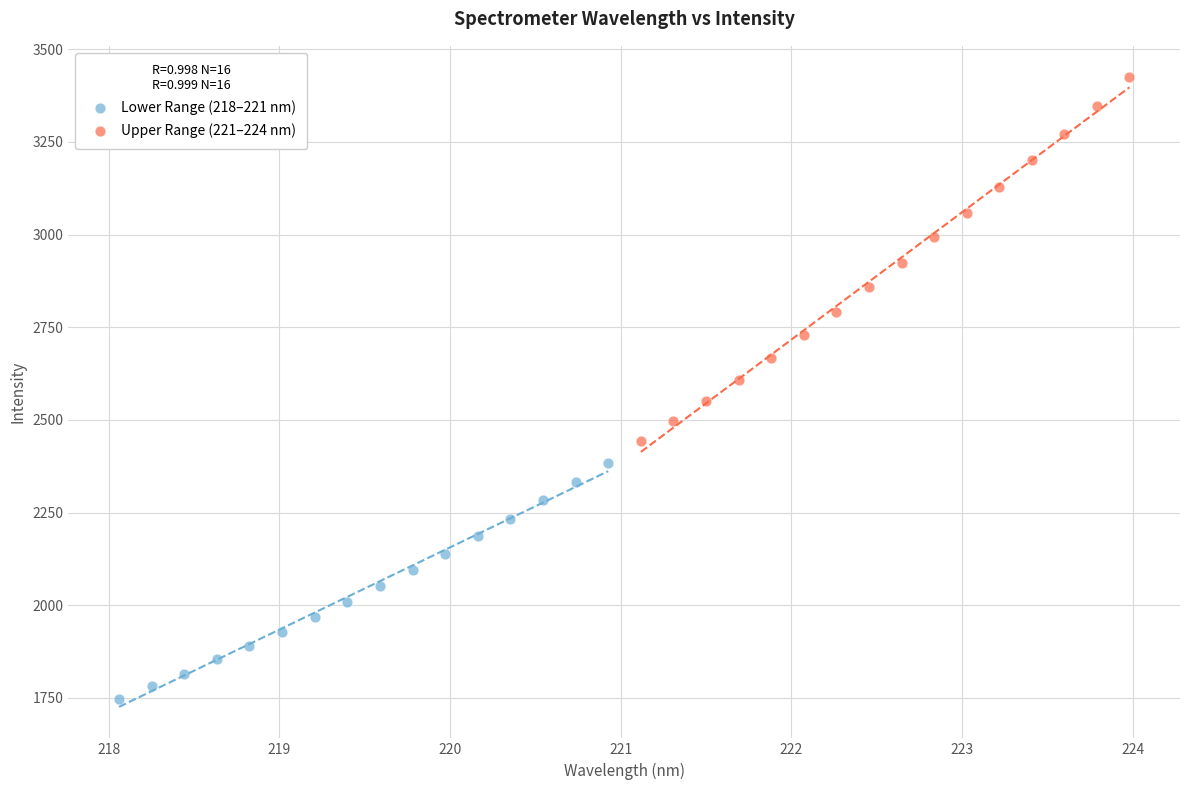

What are all the series names shown in the legend?

Lower Range (218–221 nm), Upper Range (221–224 nm)